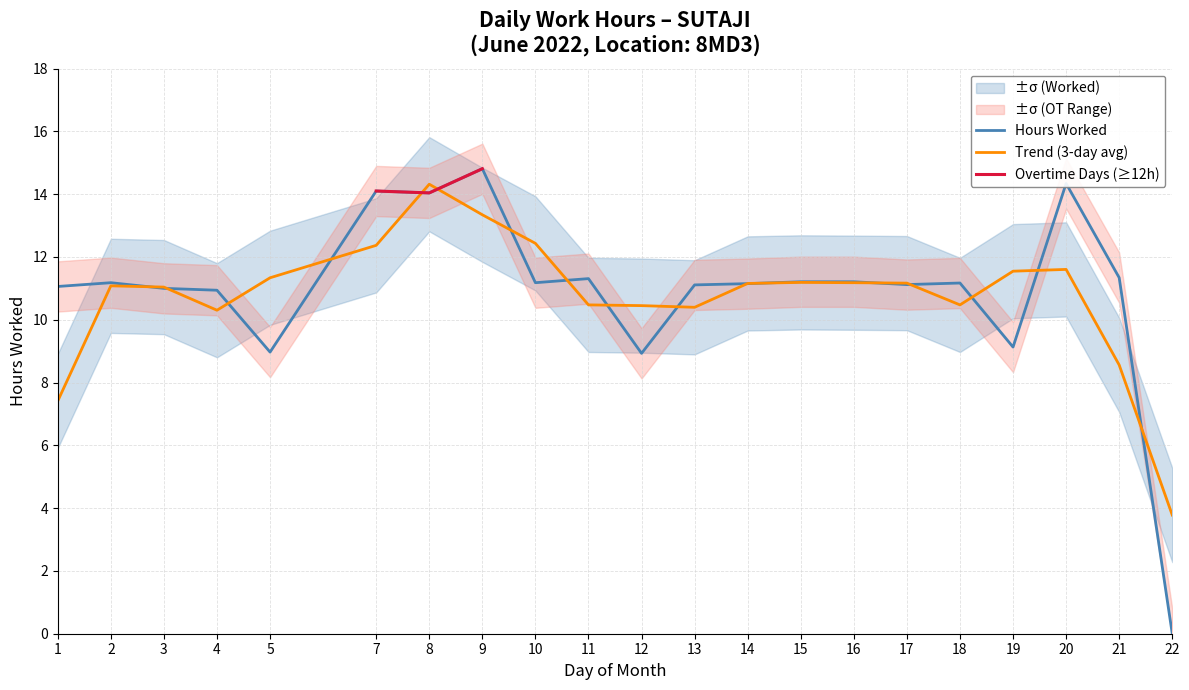

What is the difference between the second highest and second lowest values in the Hours Worked series?

5.4